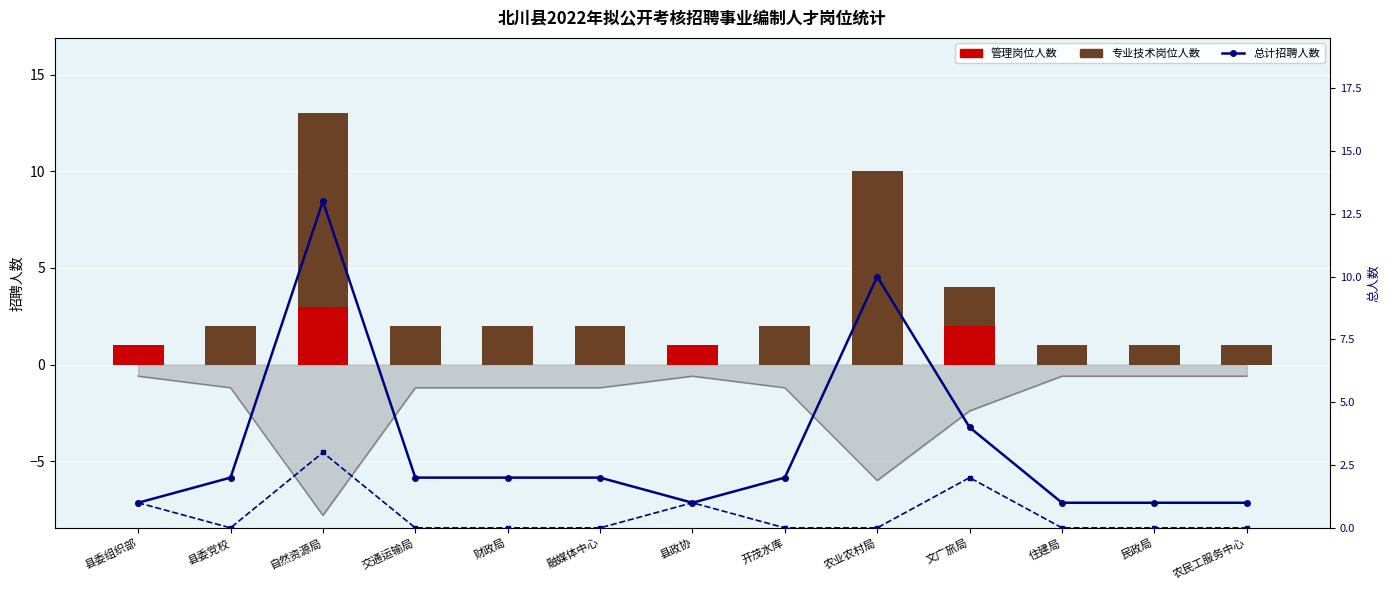

At 住建局, list the series in order from largest to smallest.

专业技术岗位人数, 总计招聘人数, 管理岗位人数, 管理岗人数趋势